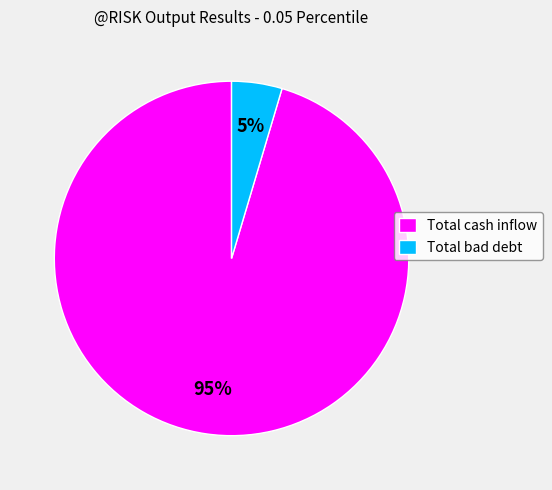

To the nearest percent, what portion does Total cash inflow represent?

95%